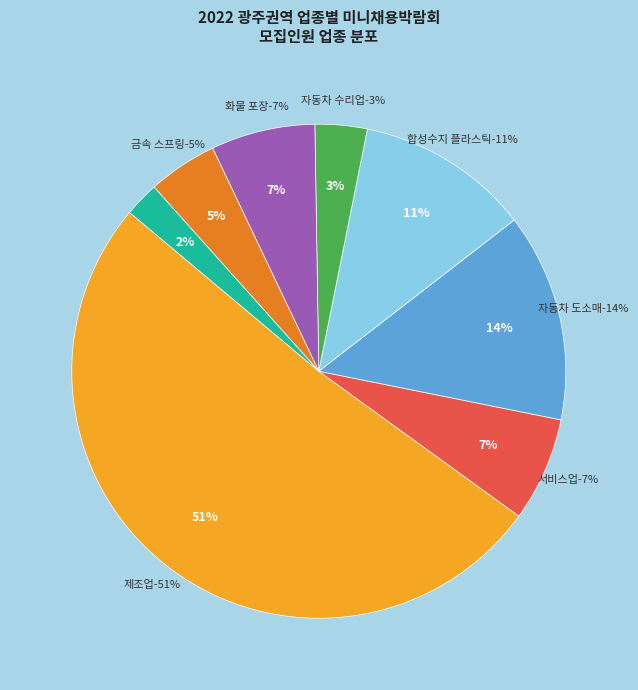

Which slice is the largest?

제조업